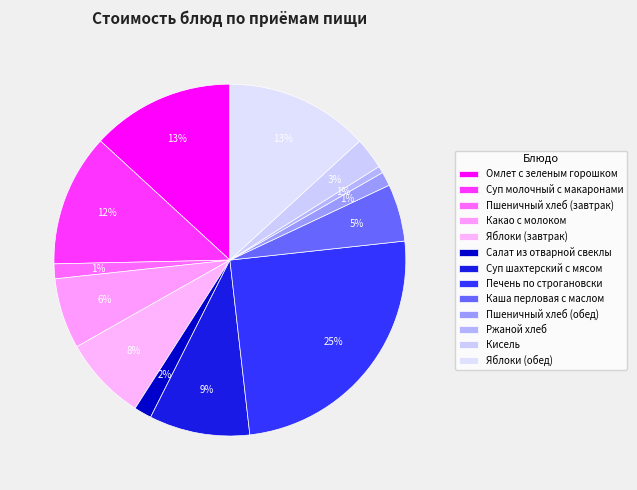

To the nearest percent, what is the difference between the Пшеничный хлеб (завтрак) and Яблоки (обед) slice percentages?

12%